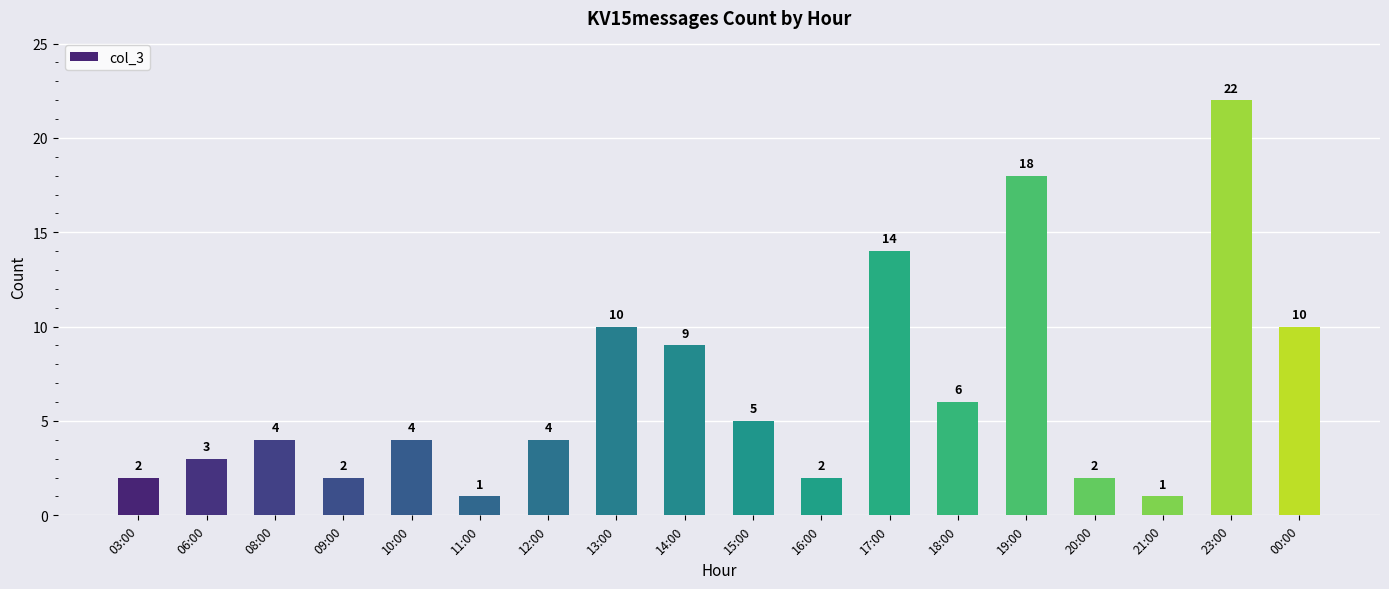

Reading left to right, transcribe all the data shown in this chart.

2	3	4	2	4	1	4	10	9	5	2	14	6	18	2	1	22	10